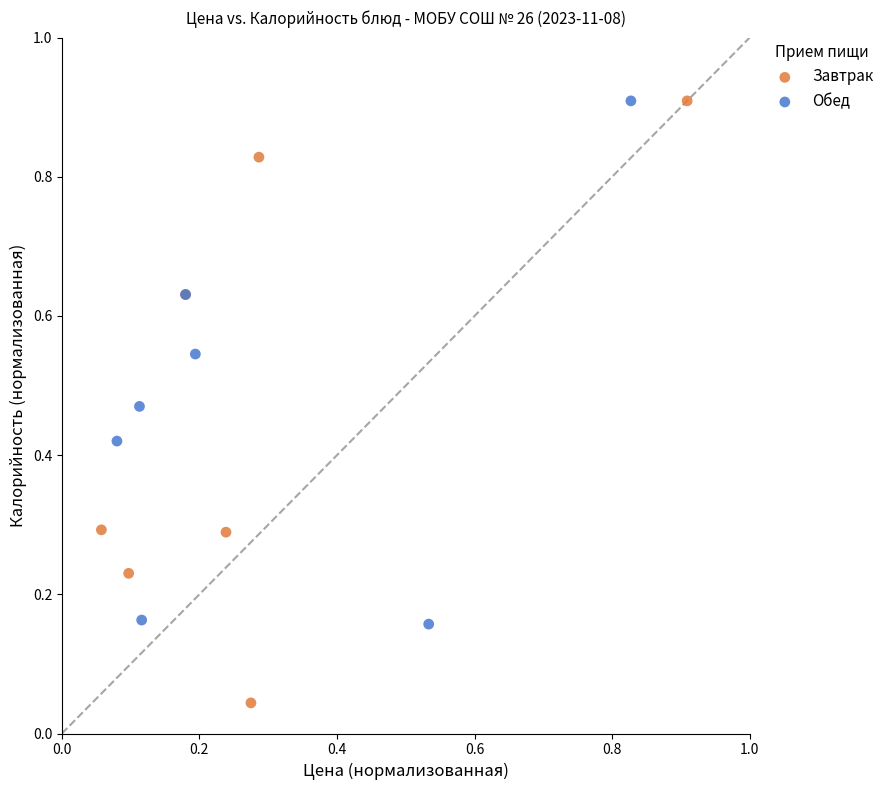

Which series reaches the minimum Y coordinate?

Завтрак